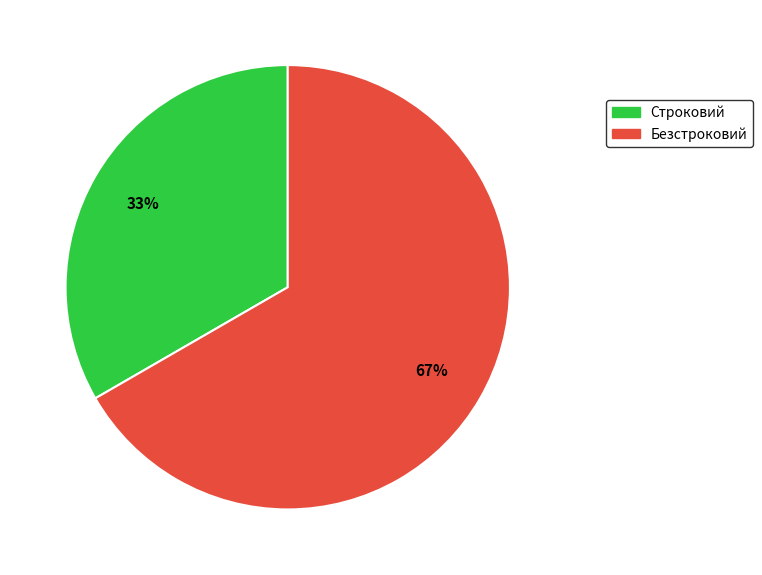

Approximately how many times larger is the value at Строковий compared to Безстроковий?

0.5